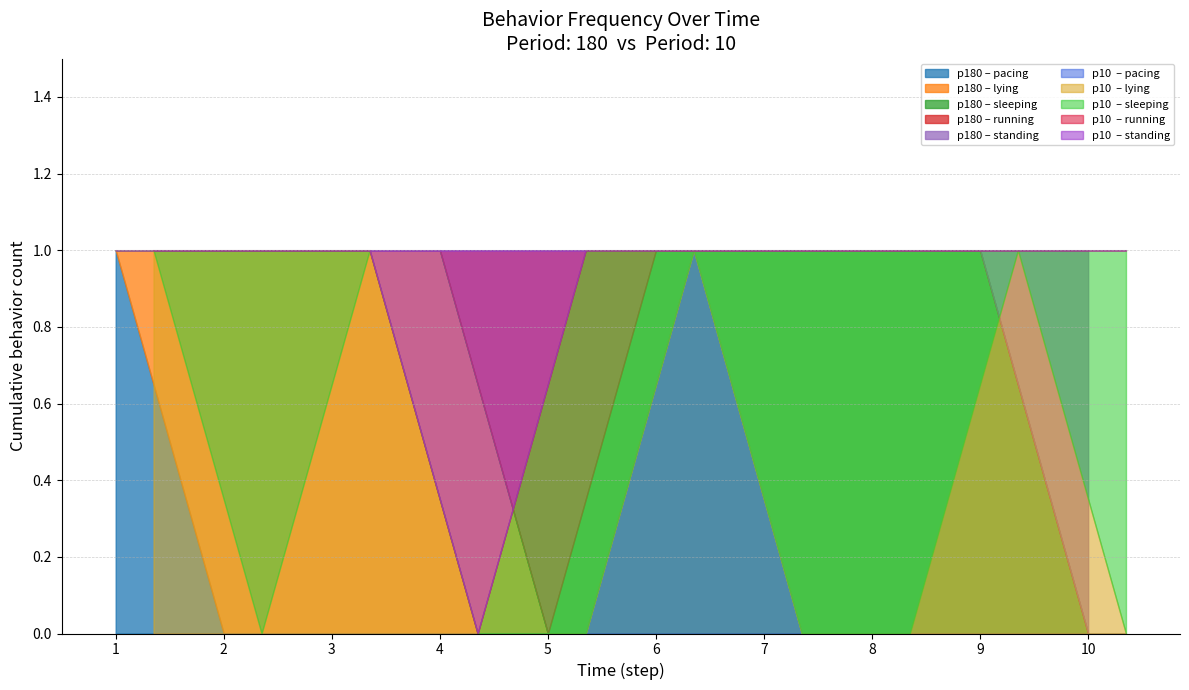

How many data points in period=10 are less than 6?

5